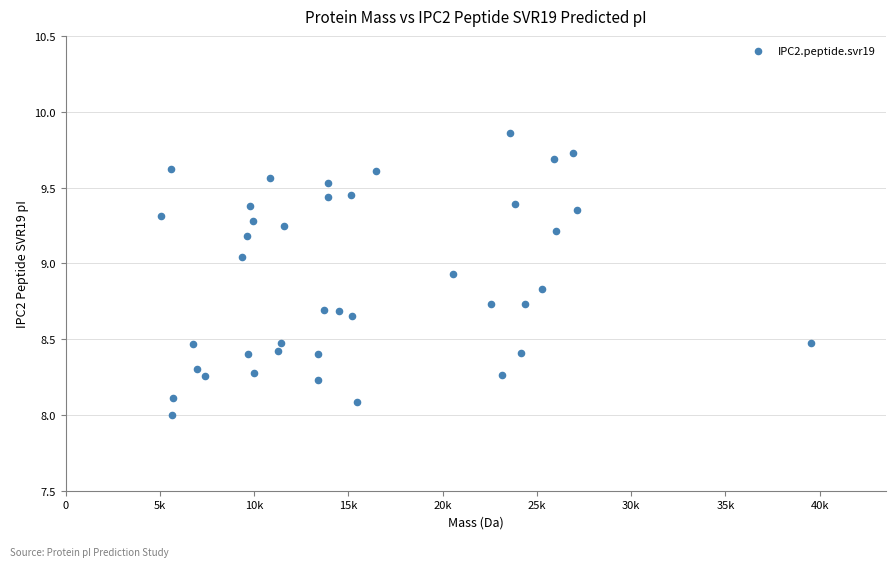

What is the range of X values (max minus min)?

34503.2